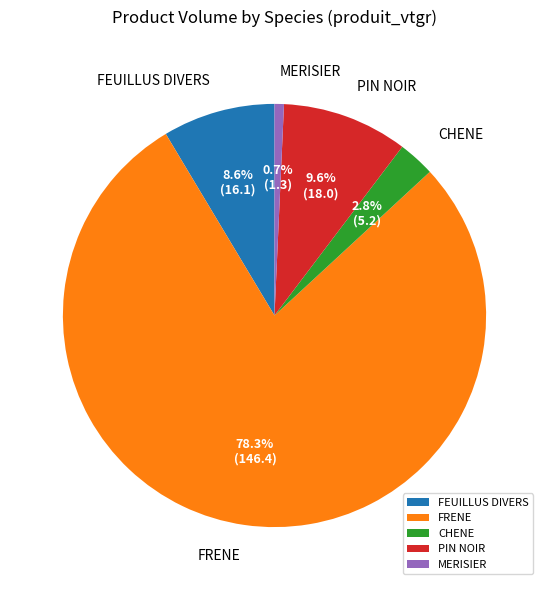

Combined, do CHENE and FRENE account for over 50%?

Yes